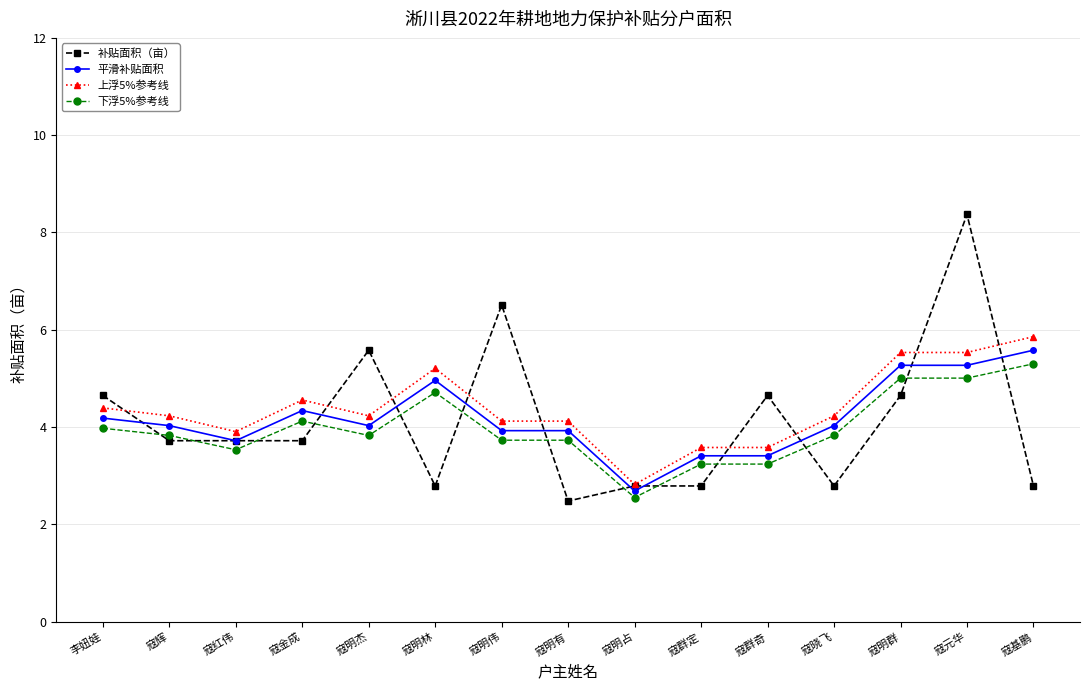

At which category does 平滑补贴面积 reach its first local peak?

寇金成